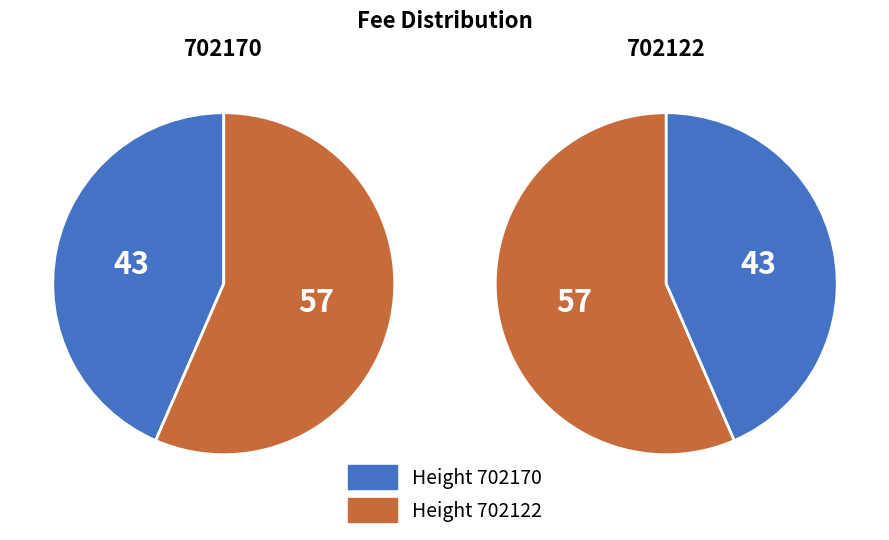

Combined, what portion of the pie is 702170 and 702122?

100.0%